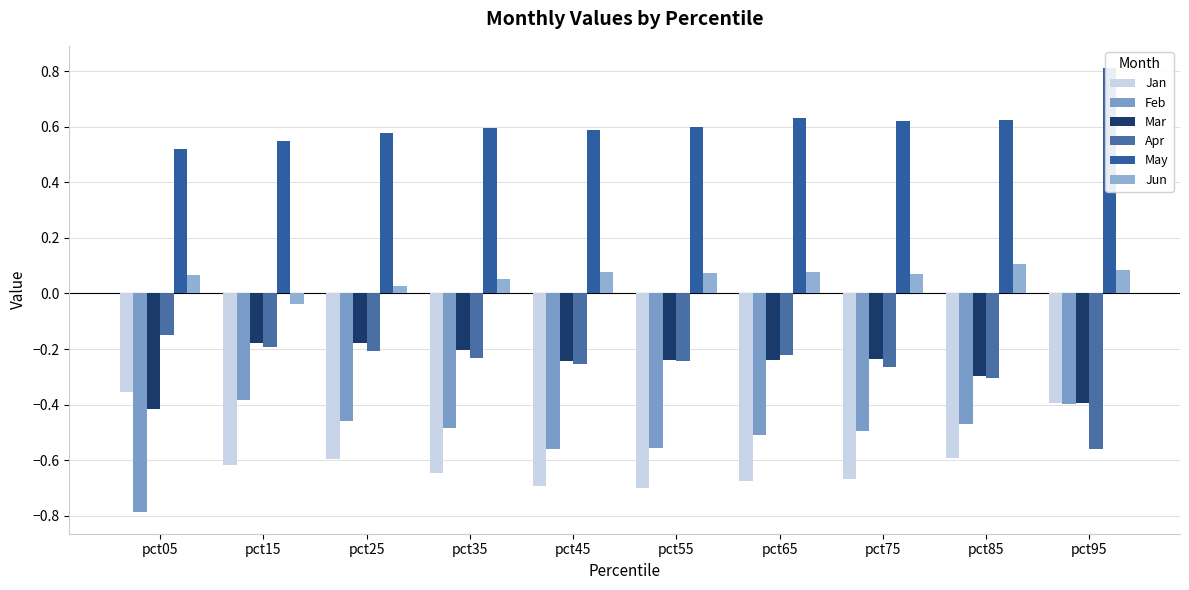

Is the value of Feb at pct05 greater than the value of Apr at pct35?

No